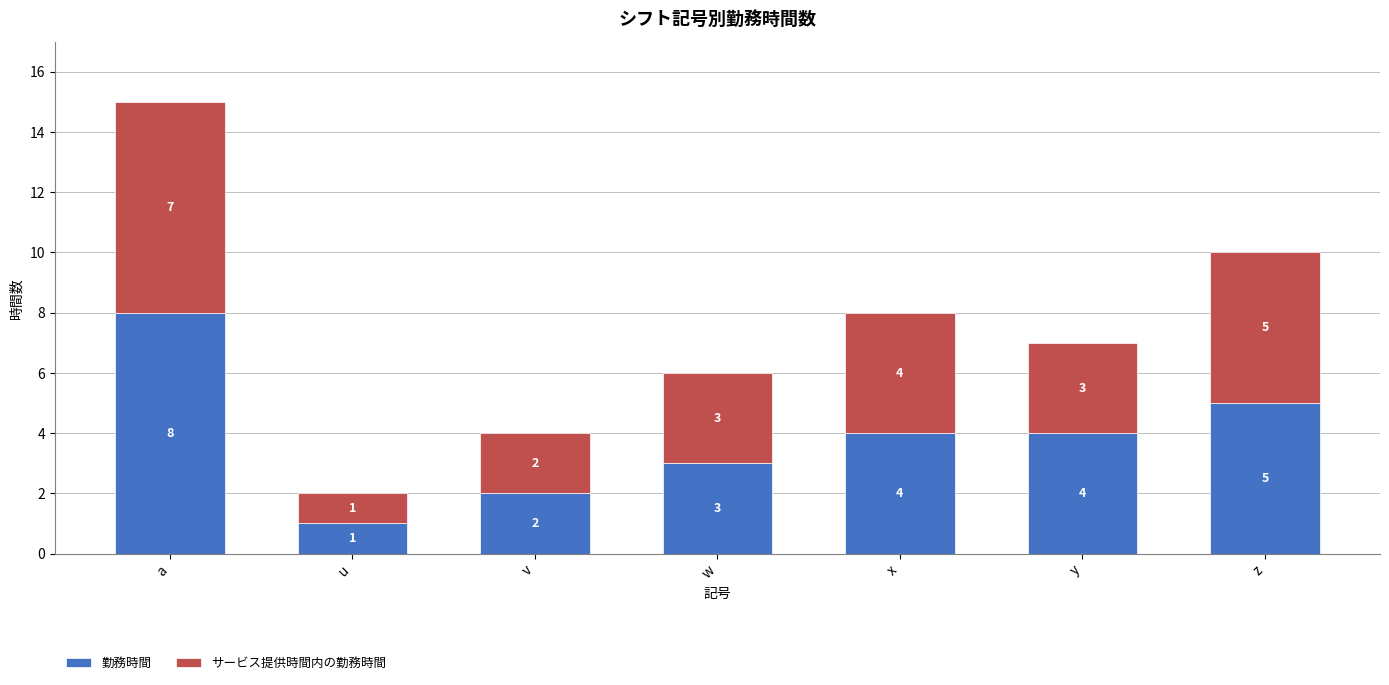

At which label does 勤務時間 first exceed 4?

a